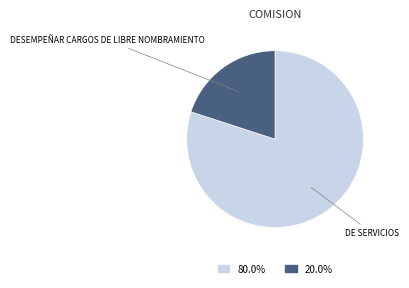

How many slices are in this pie chart?

2